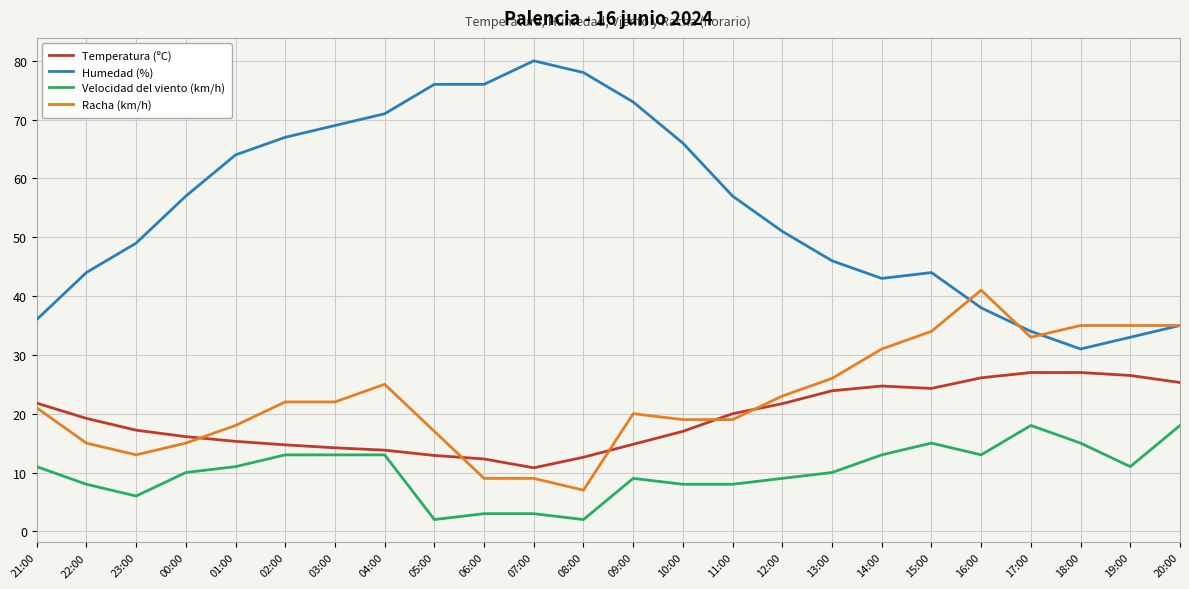

What is the approximate value of Velocidad del viento (km/h) at 08:00?

2.0